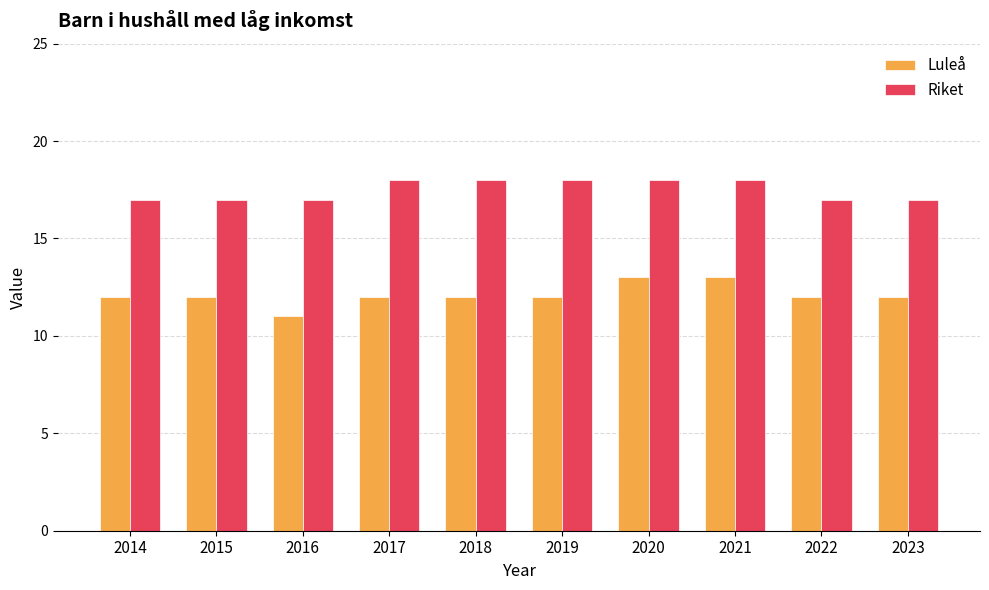

What is the difference between the highest and lowest values at 2020?

5